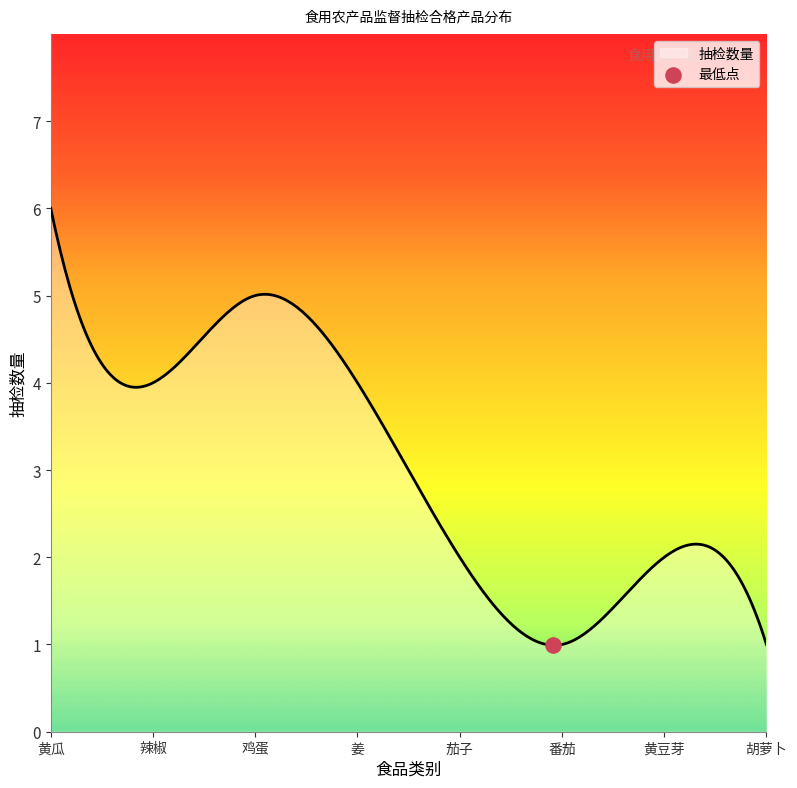

What is the maximum value shown in the chart?

6.0